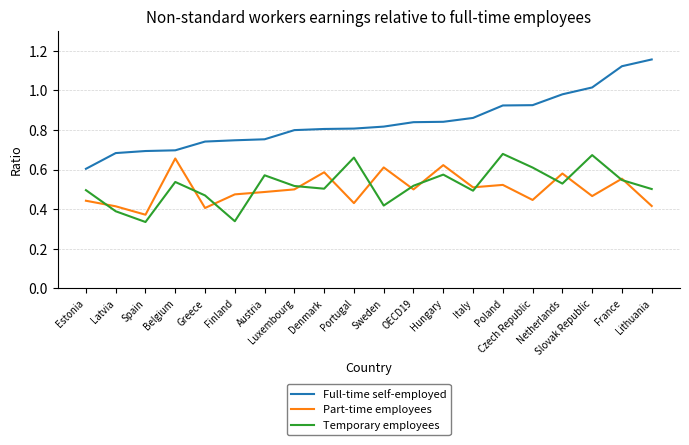

True or false: Full-time self-employed and Part-time employees intersect in this chart.

False